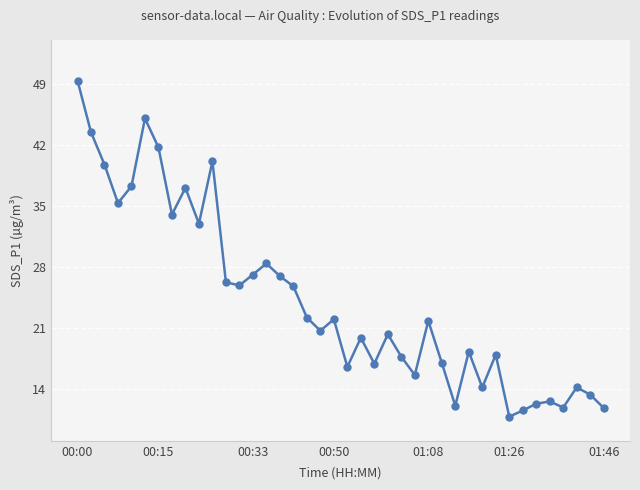

What is the difference between the maximum and minimum values?

38.6